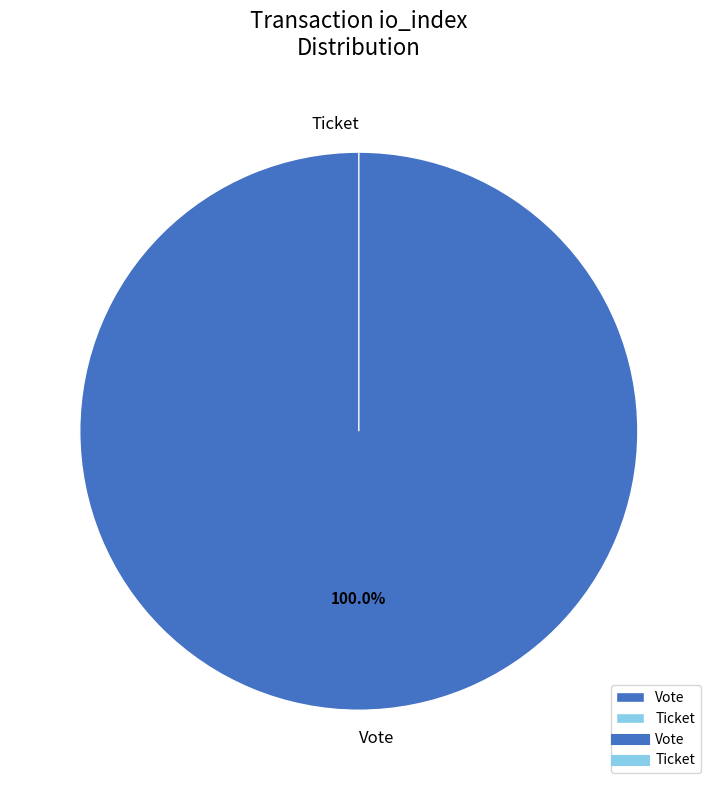

Do Ticket and Vote together represent more than half of the pie?

Yes